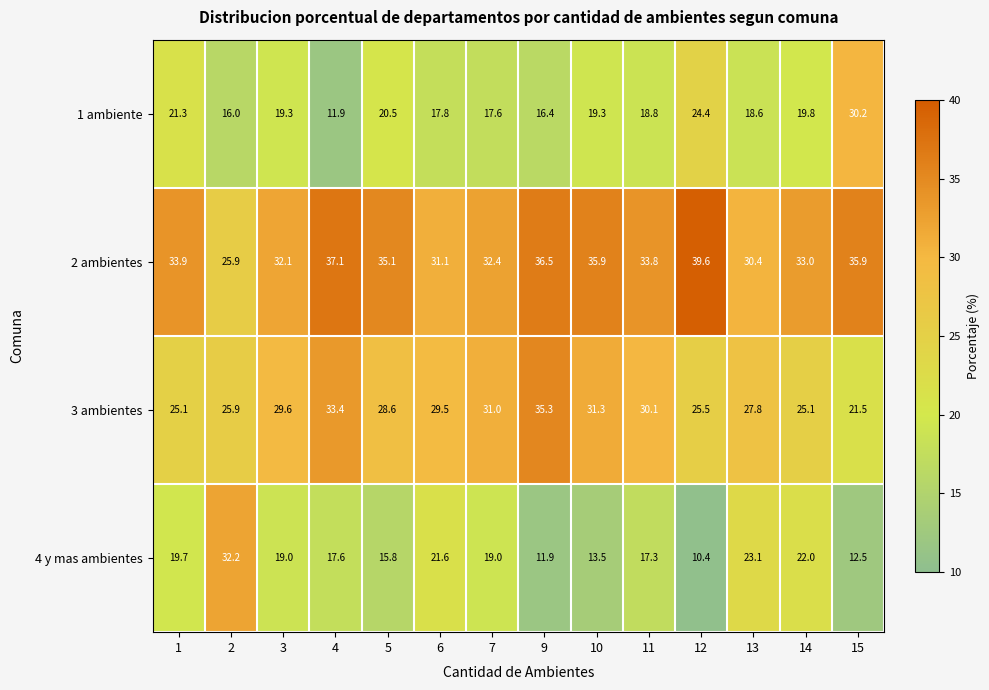

What is the sum of the 2 ambientes values at 7 and 13?

62.8